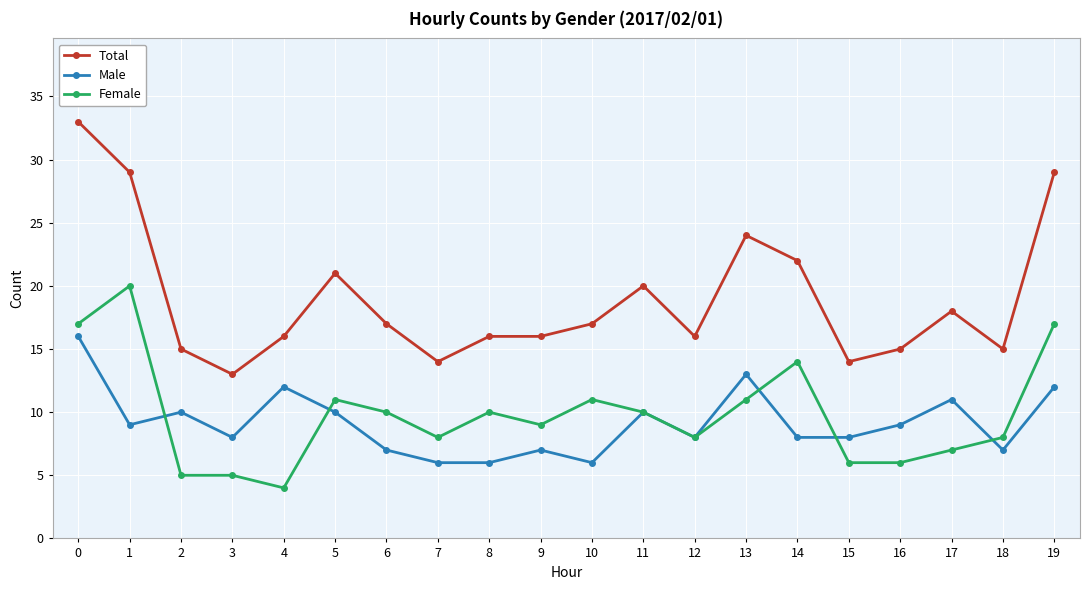

What is the sum of all Male values?

183